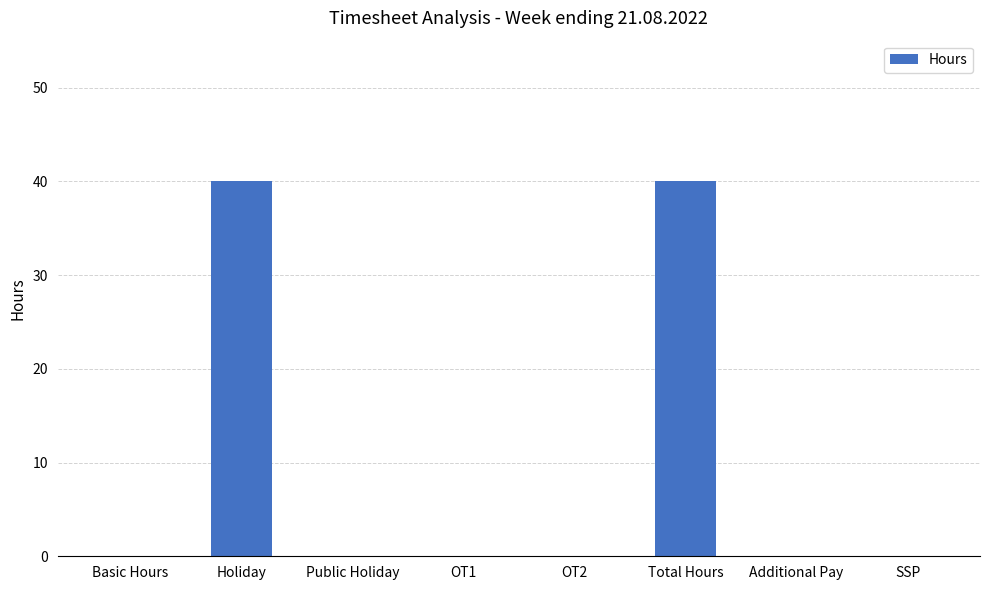

Is it true that the value at Total Hours is 40?

True